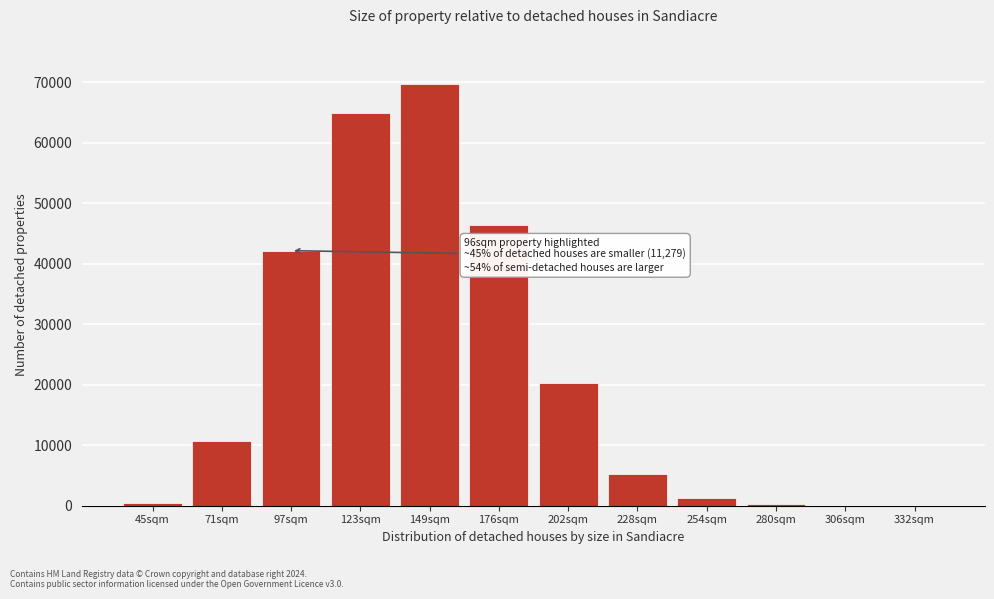

Approximately how many times larger is the value at 176sqm compared to 97sqm?

1.1